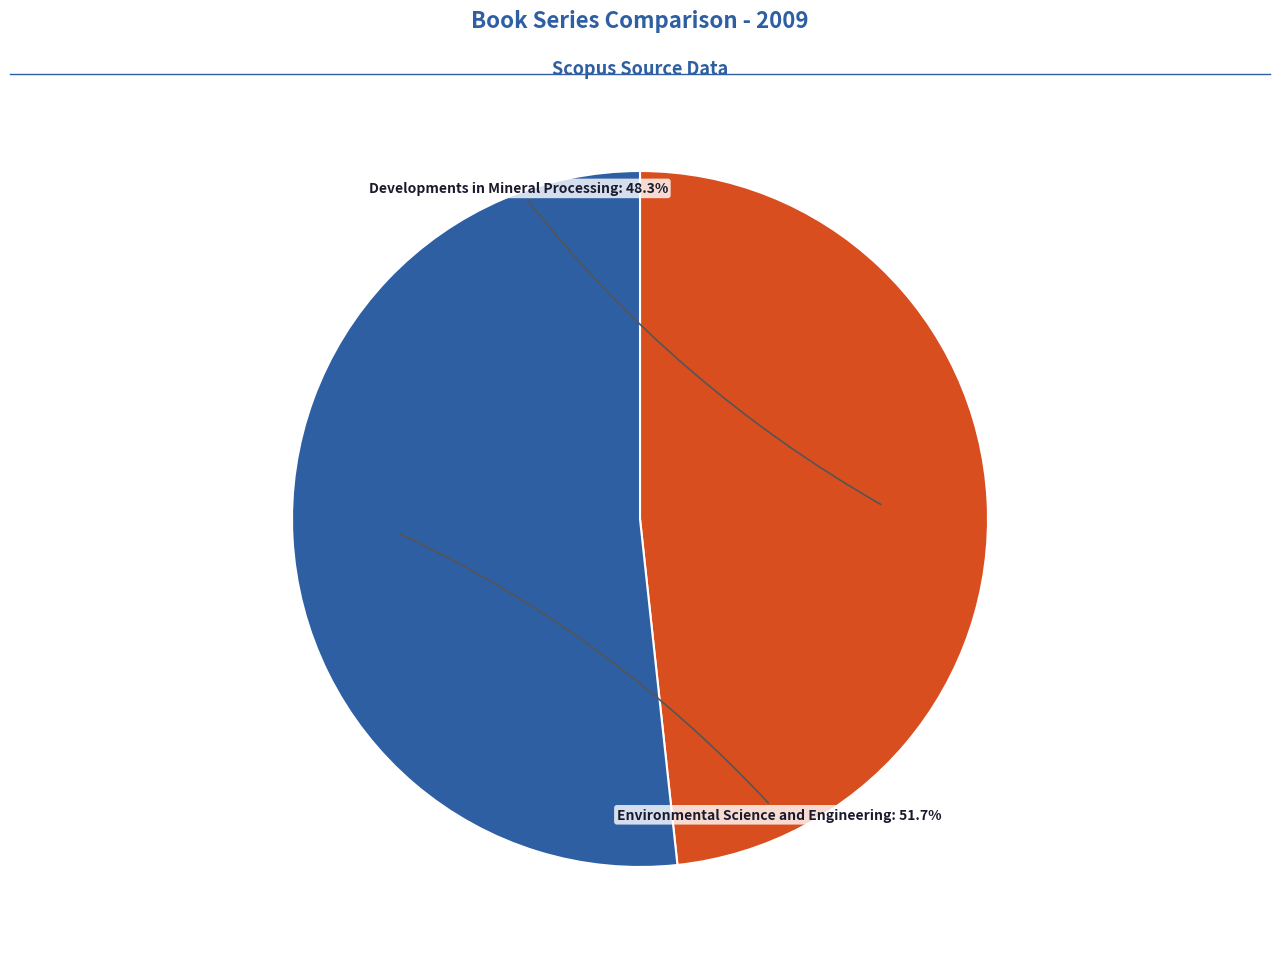

Rank the categories by value from highest to lowest.

Environmental Science and Engineering, Developments in Mineral Processing